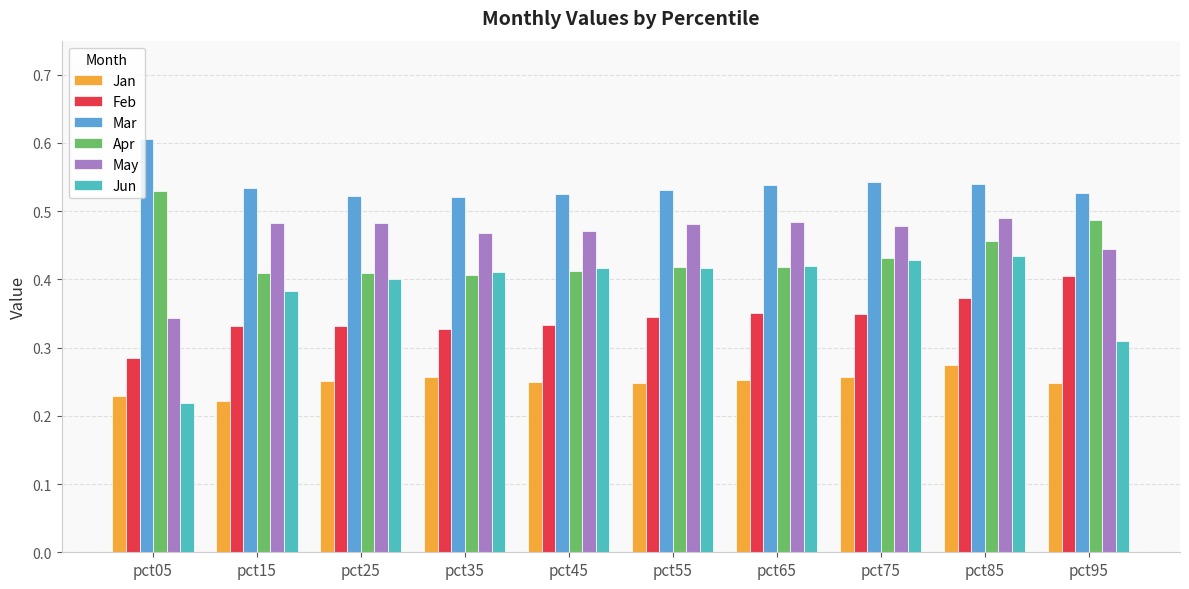

At which label is Feb closest to 0?

pct05